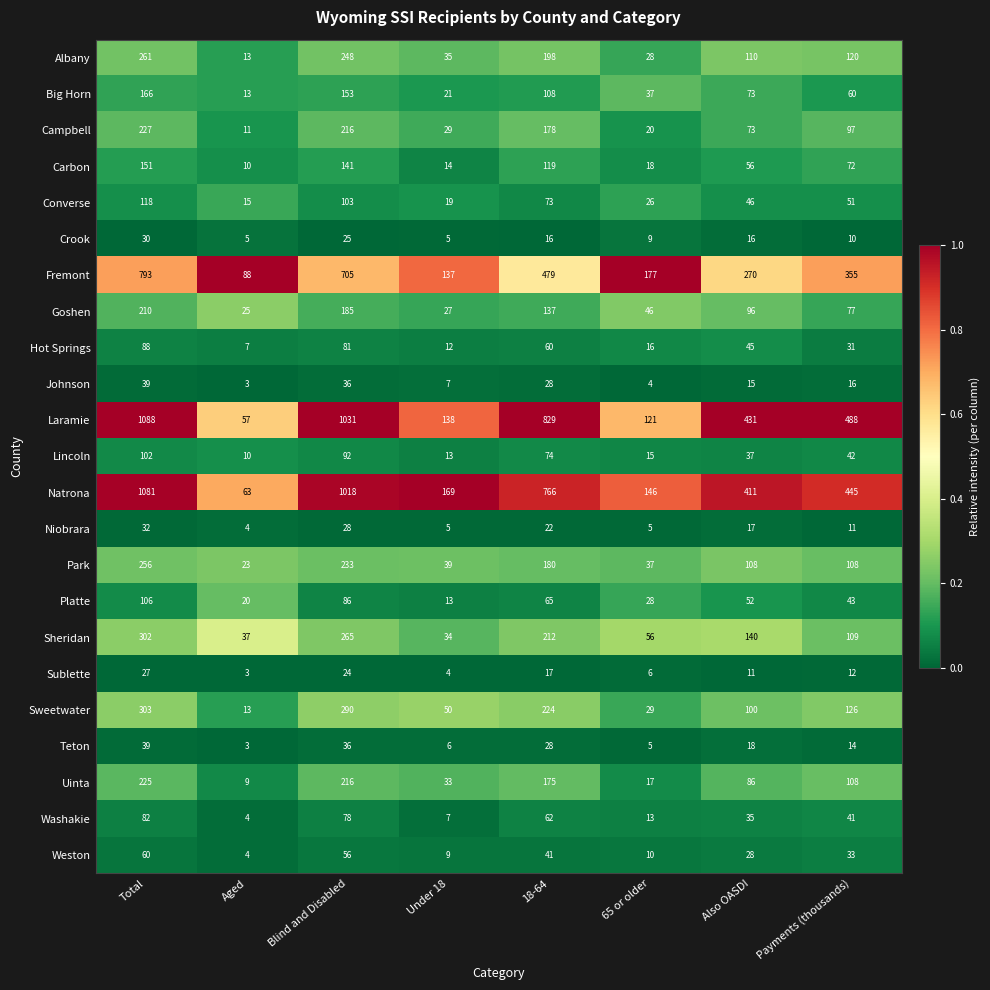

True or false: Sublette has a value of 11 at Also OASDI.

True